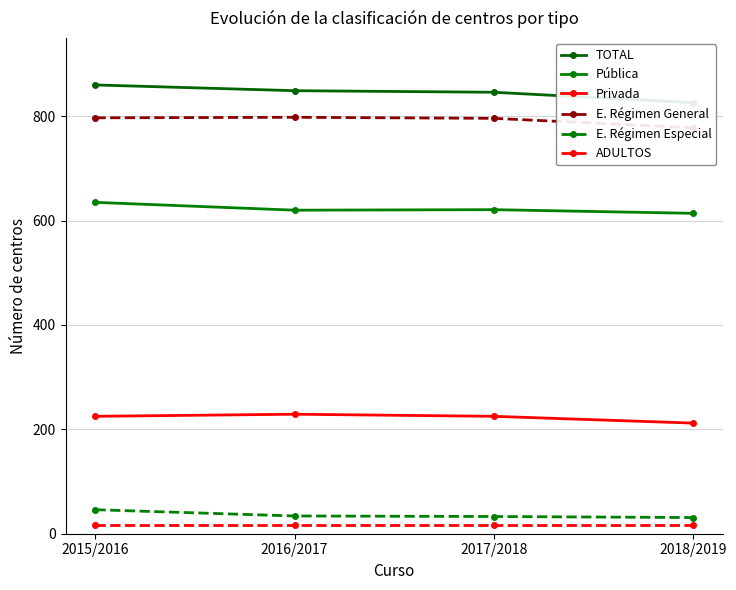

What is the label of the 4th point from the left?

2018/2019